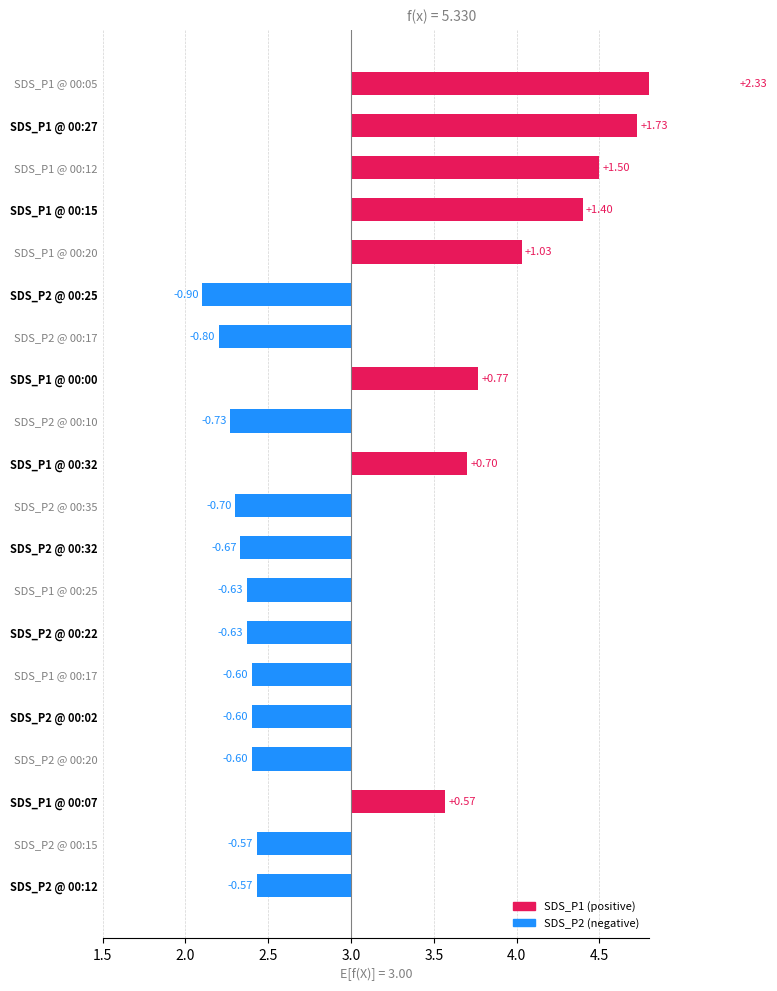

Which series has the largest total across all categories?

SDS_P1